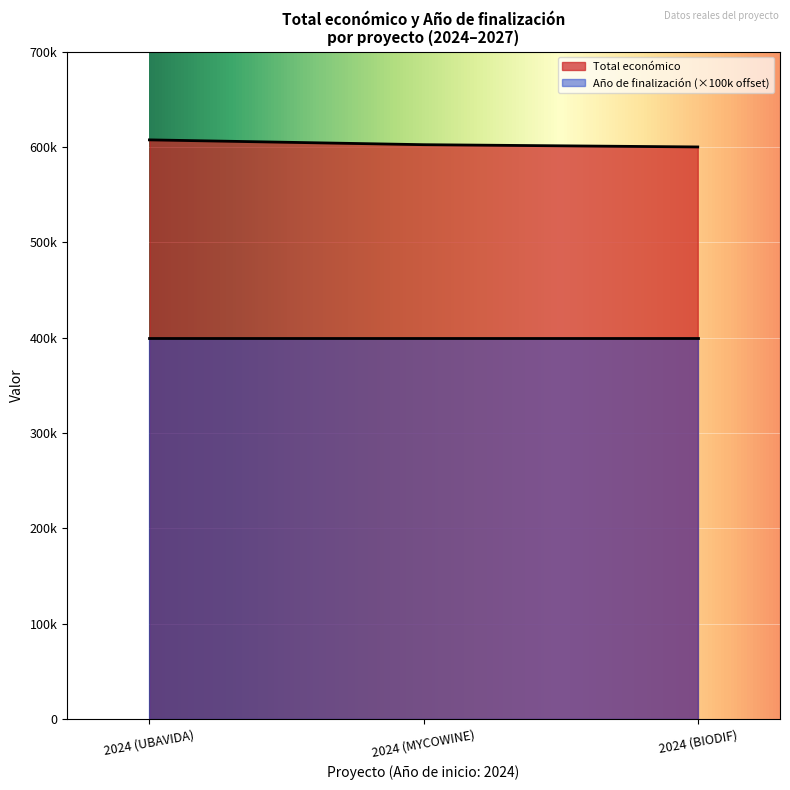

Rank the categories by value from highest to lowest.

2024 (UBAVIDA), 2024 (MYCOWINE), 2024 (BIODIF)